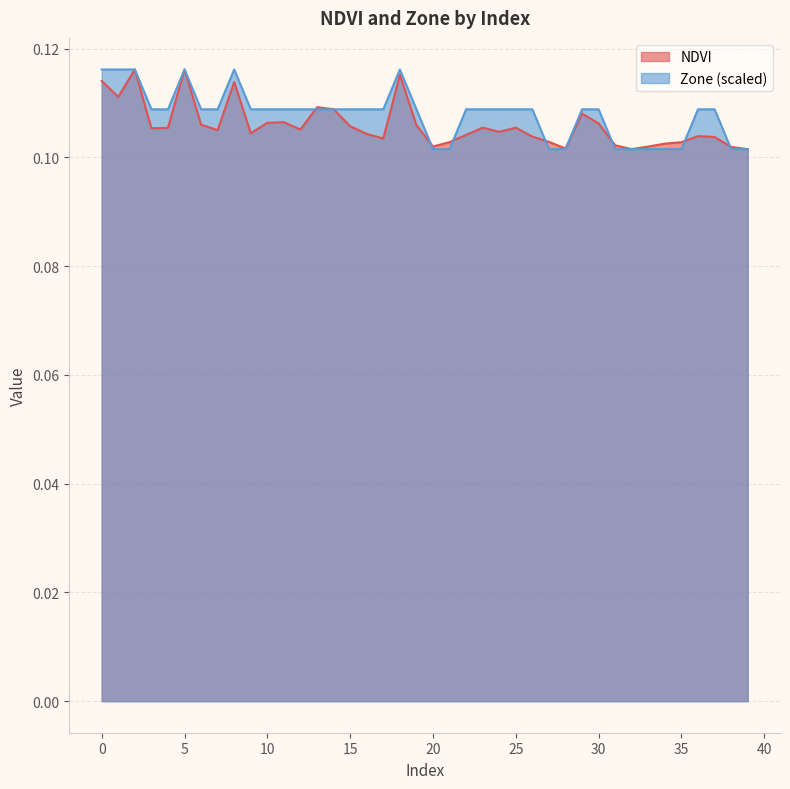

Count the NDVI values in the range 0 to 1.

40